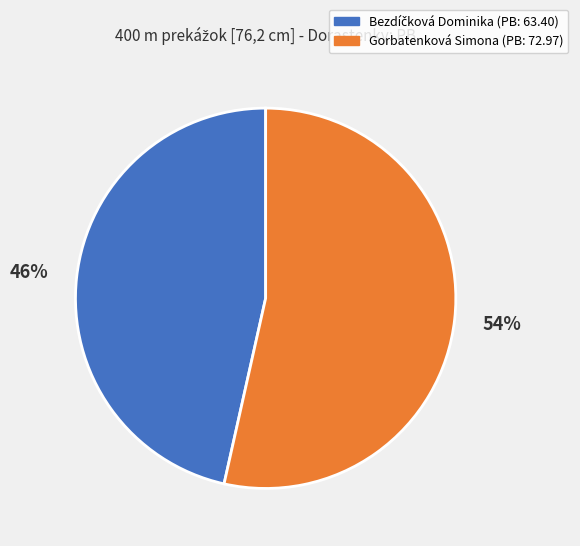

To the nearest percent, what portion does Gorbatenková Simona represent?

54%